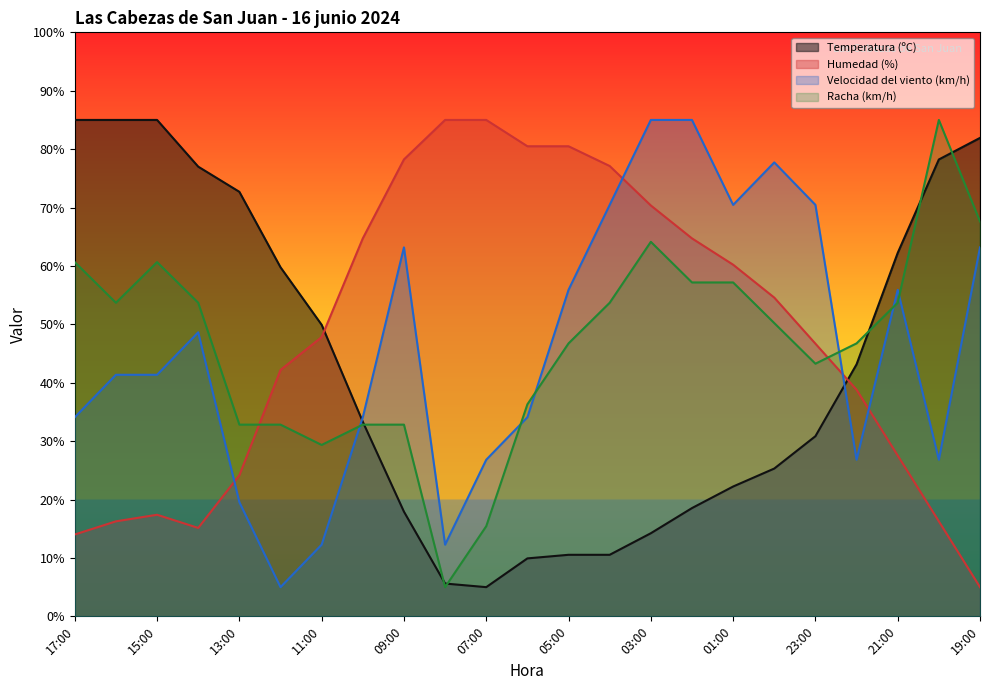

Reading left to right, extract all data points from this chart.

Temperatura (ºC): 17:00=85.0	16:00=85.0	15:00=85.0	14:00=77.0	13:00=72.7	12:00=59.8	11:00=49.9	10:00=33.3	09:00=17.9	08:00=5.6	07:00=5.0	06:00=9.9	05:00=10.5	04:00=10.5	03:00=14.2	02:00=18.5	01:00=22.2	00:00=25.3	23:00=30.8	22:00=43.2	21:00=62.2	20:00=78.2	19:00=81.9
Humedad (%): 17:00=14.0	16:00=16.3	15:00=17.4	14:00=15.1	13:00=24.2	12:00=42.2	11:00=47.8	10:00=64.7	09:00=78.2	08:00=85.0	07:00=85.0	06:00=80.5	05:00=80.5	04:00=77.1	03:00=70.4	02:00=64.7	01:00=60.2	00:00=54.6	23:00=46.7	22:00=38.8	21:00=27.5	20:00=16.3	19:00=5.0
Velocidad del viento (km/h): 17:00=34.1	16:00=41.4	15:00=41.4	14:00=48.6	13:00=19.5	12:00=5.0	11:00=12.3	10:00=34.1	09:00=63.2	08:00=12.3	07:00=26.8	06:00=34.1	05:00=55.9	04:00=70.5	03:00=85.0	02:00=85.0	01:00=70.5	00:00=77.7	23:00=70.5	22:00=26.8	21:00=55.9	20:00=26.8	19:00=63.2
Racha (km/h): 17:00=60.7	16:00=53.7	15:00=60.7	14:00=53.7	13:00=32.8	12:00=32.8	11:00=29.3	10:00=32.8	09:00=32.8	08:00=5.0	07:00=15.4	06:00=36.3	05:00=46.7	04:00=53.7	03:00=64.1	02:00=57.2	01:00=57.2	00:00=50.2	23:00=43.3	22:00=46.7	21:00=53.7	20:00=85.0	19:00=67.6